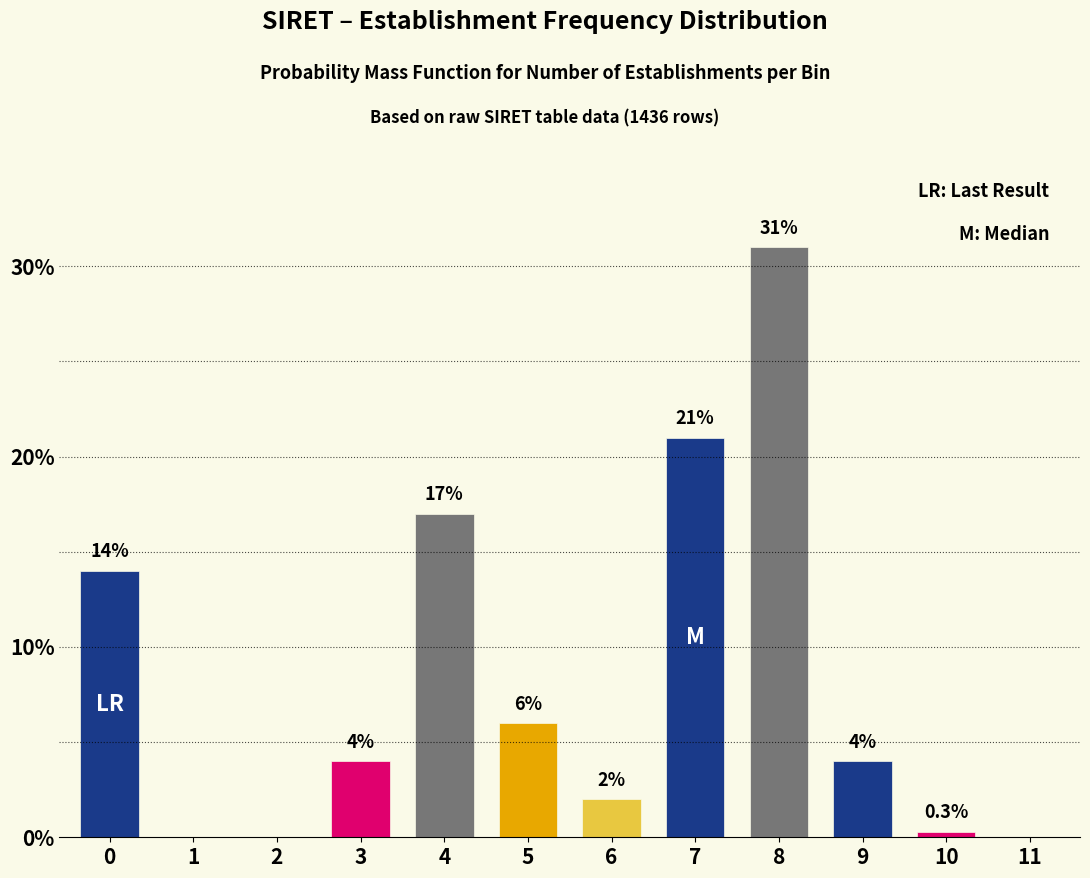

Reading left to right, transcribe all the data shown in this chart.

0=14.0	1=0.0	2=0.0	3=4.0	4=17.0	5=6.0	6=2.0	7=21.0	8=31.0	9=4.0	10=0.3	11=0.0